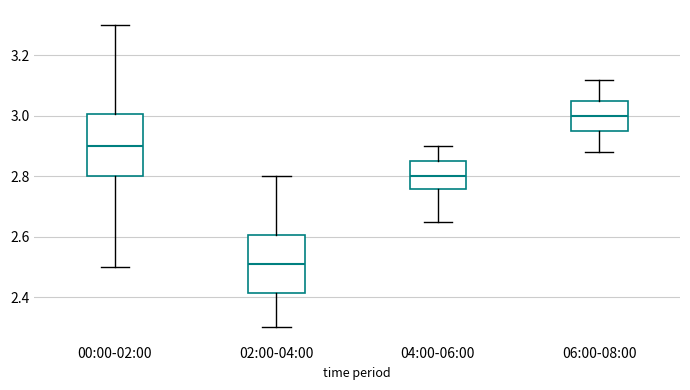

Which box's median line is the lowest?

02:00-04:00